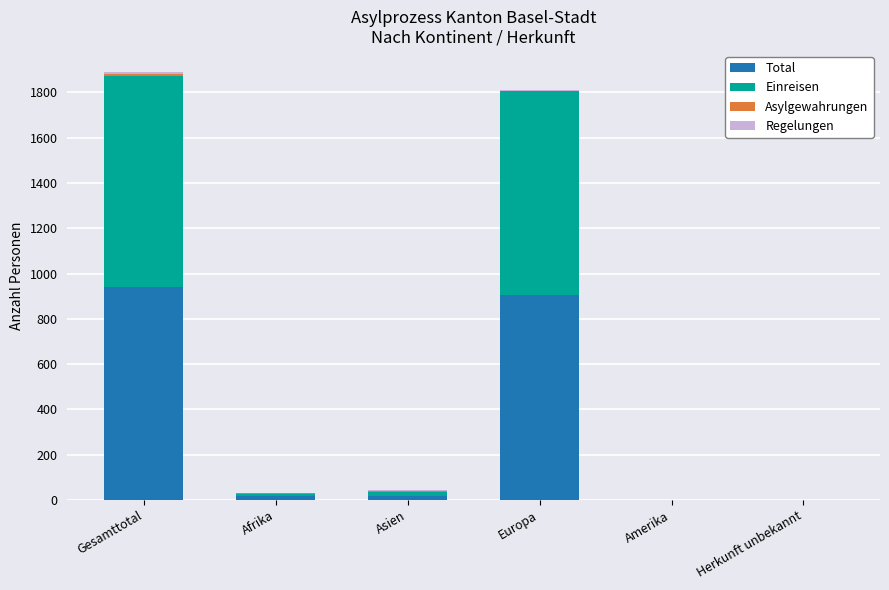

How many categories are shown in the chart?

6